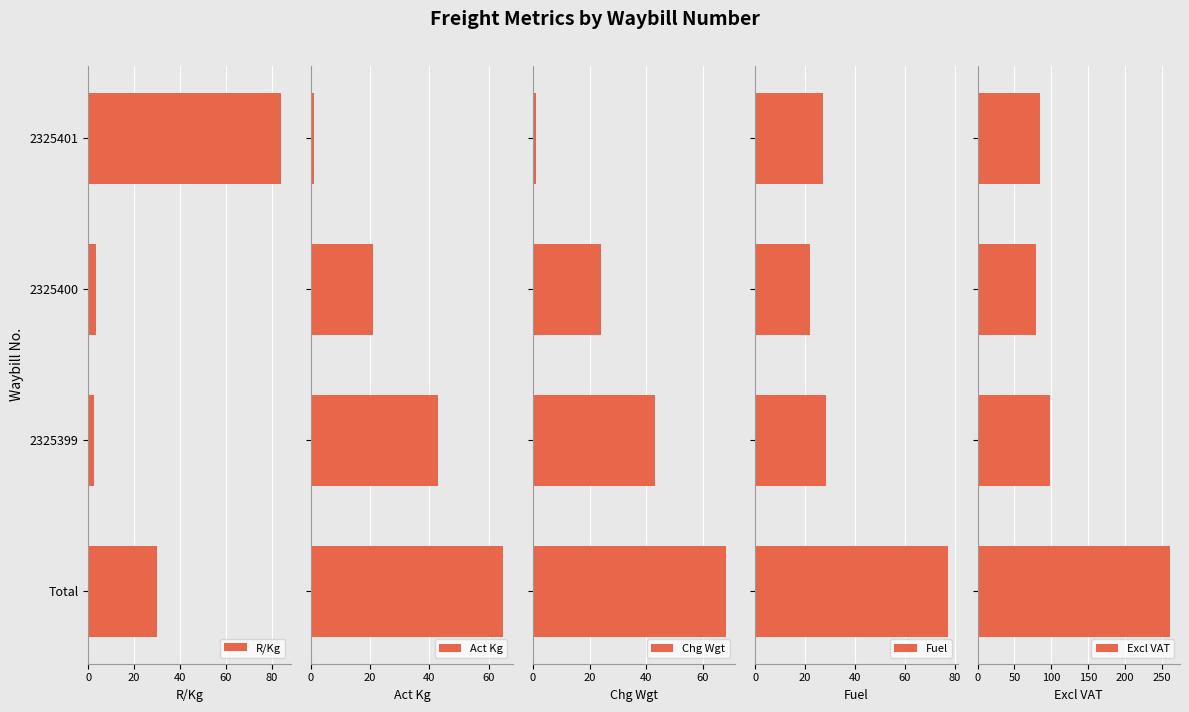

What is the total value across all series at 20?

149.1